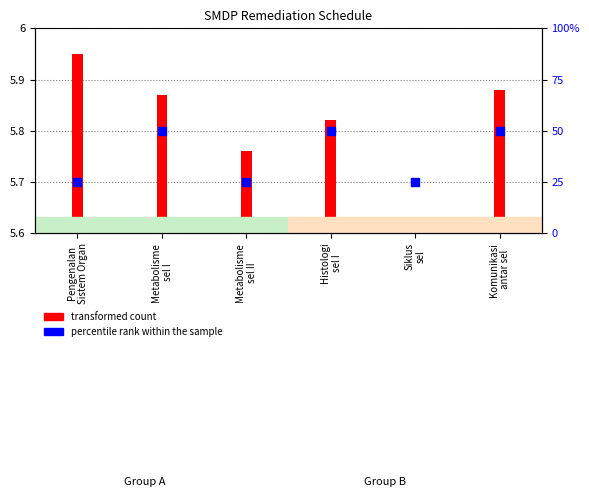

Between Metabolisme
sel II and Komunikasi
antar sel, which is larger?

Komunikasi
antar sel